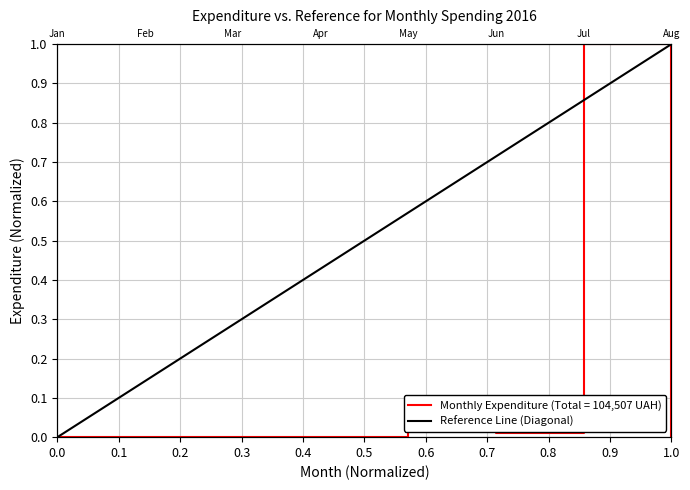

How many positive values are there?

1